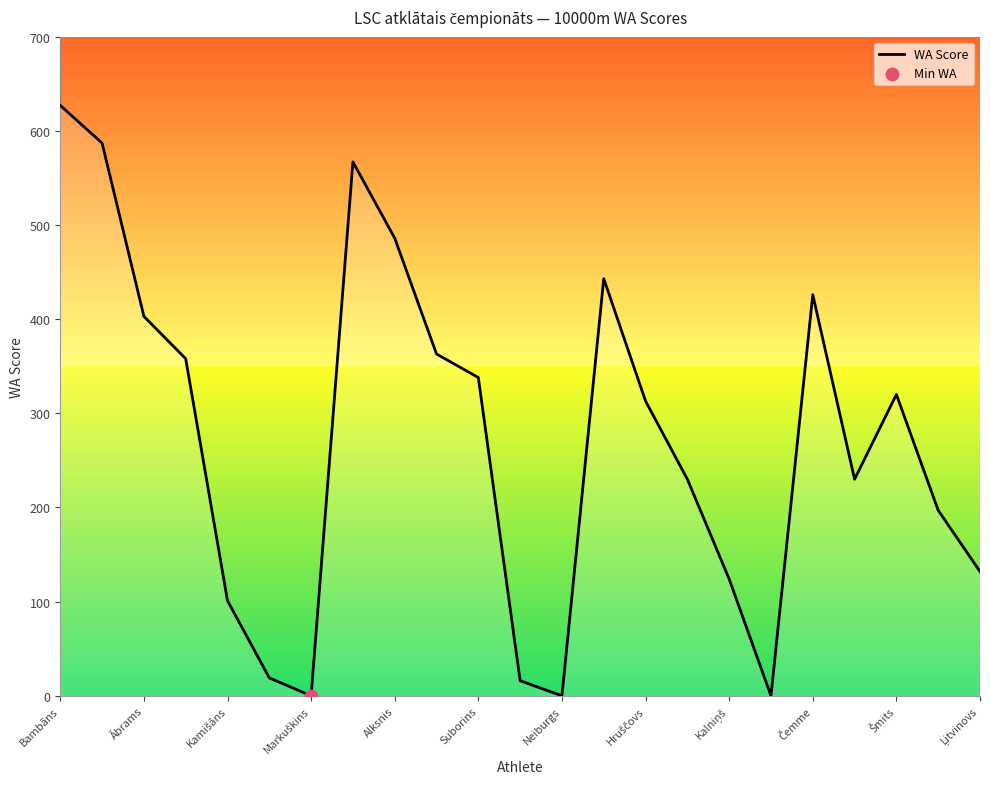

What is the greatest value displayed?

627